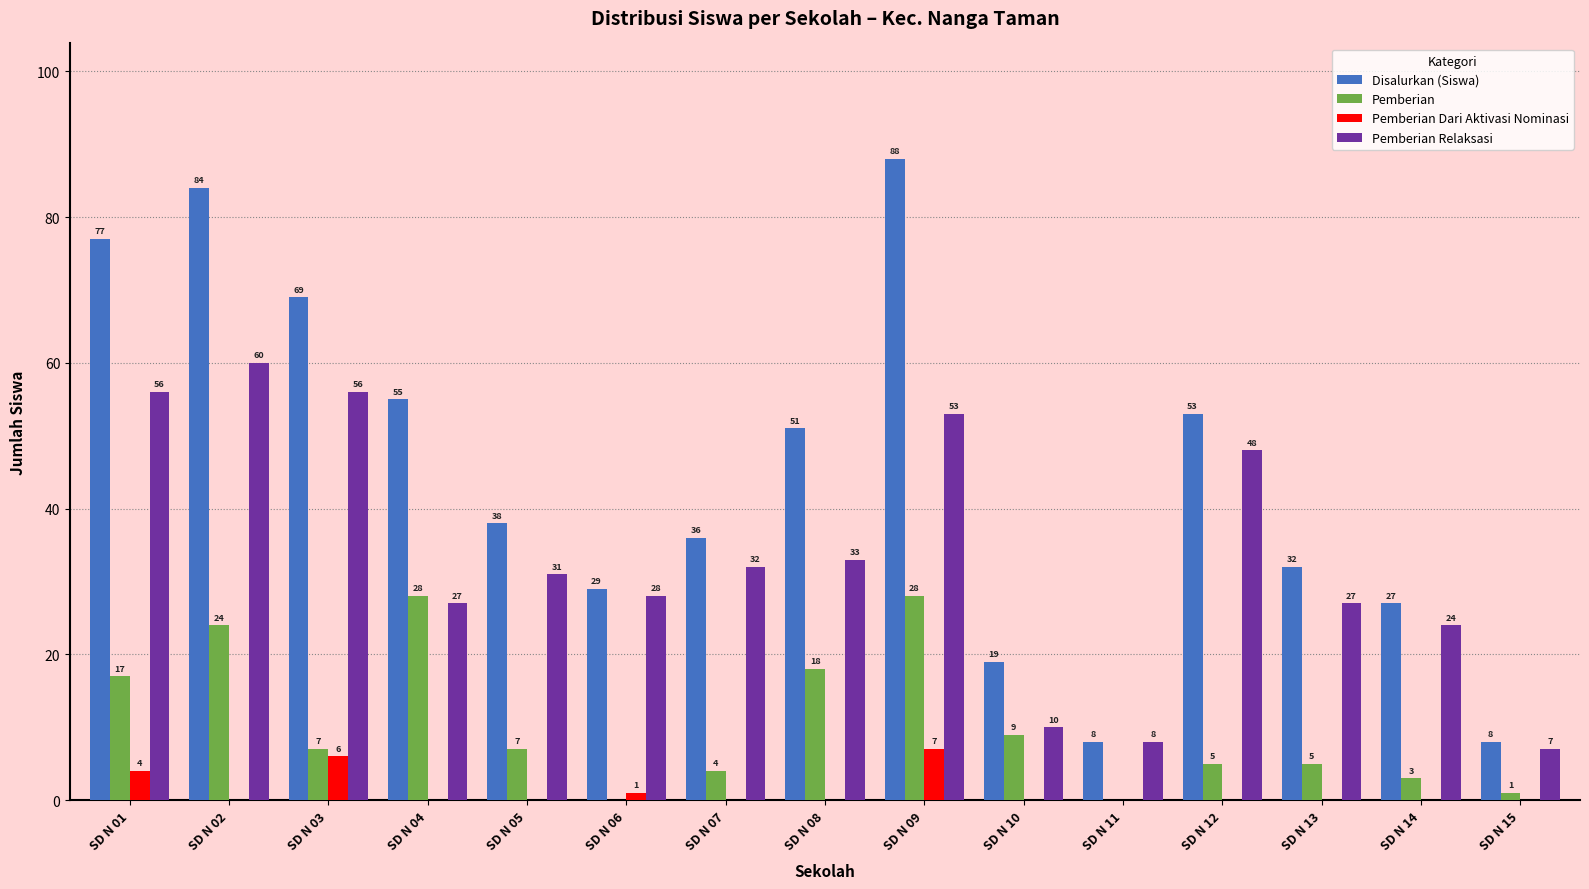

What is the sum of the Pemberian Relaksasi values at SD N 06 and SD N 01?

84